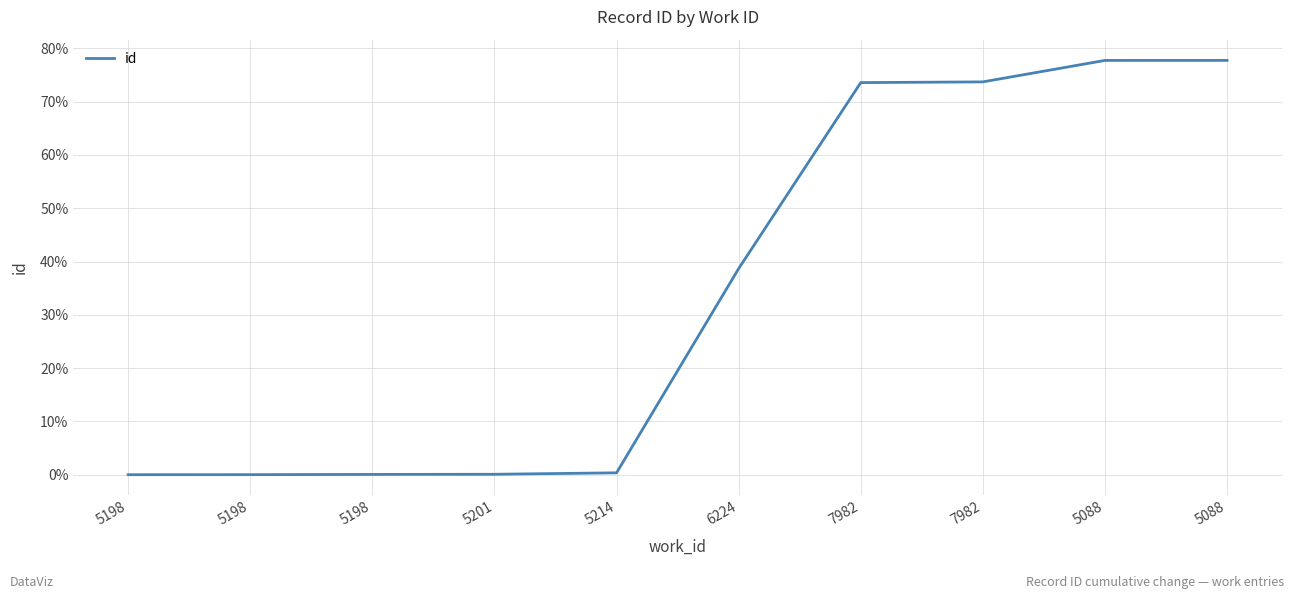

Is this an area chart (filled region under the line)?

No